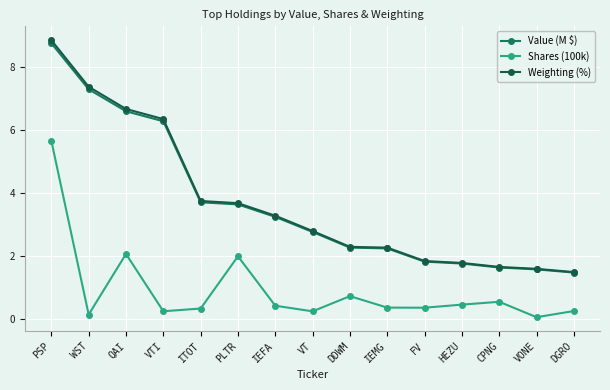

Where is the first local maximum for Shares (100k)?

QAI